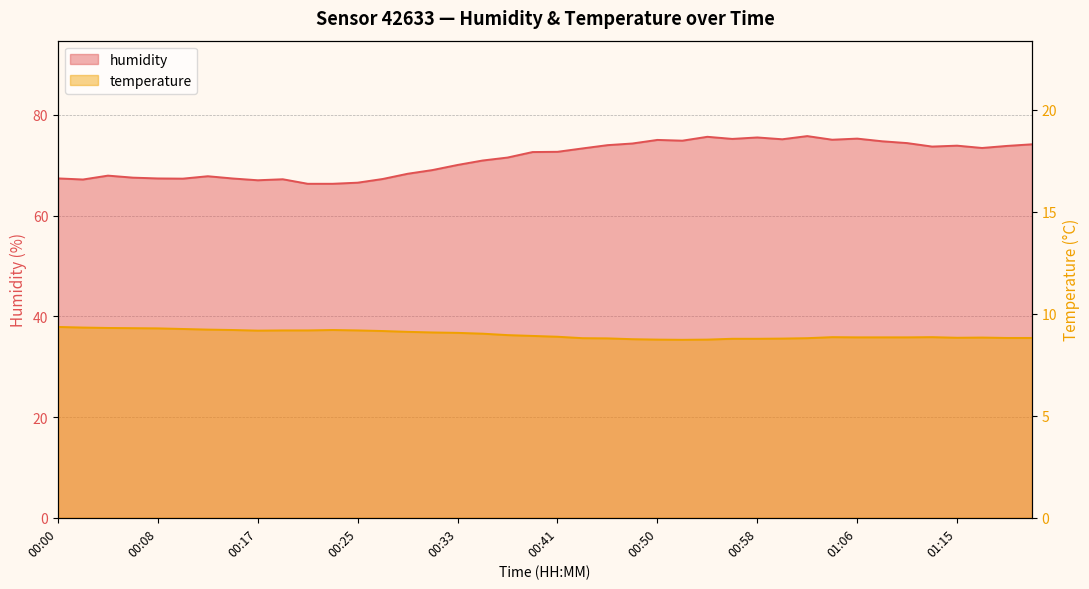

True or false: humidity and temperature intersect in this chart.

False